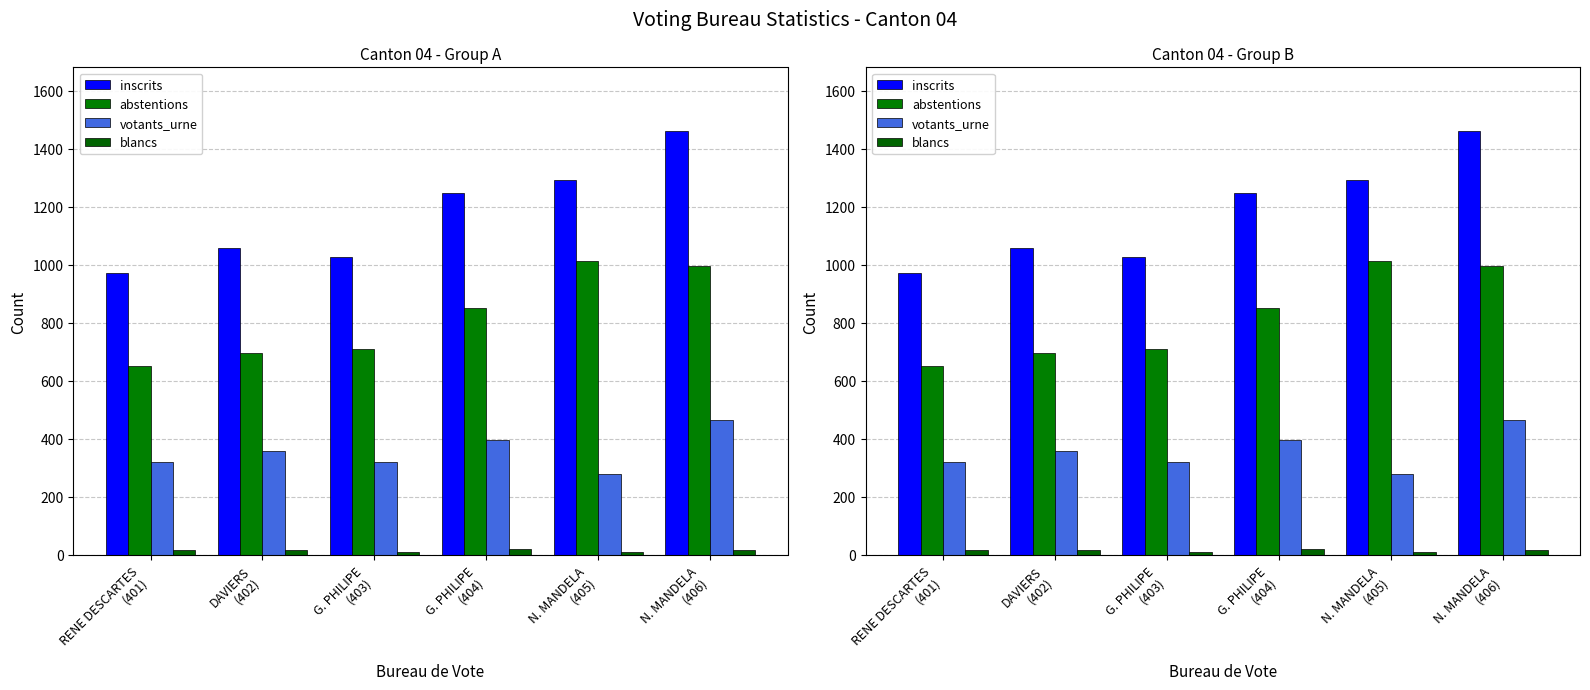

What is the label of the 6th bar from the left?

N. MANDELA
(406)